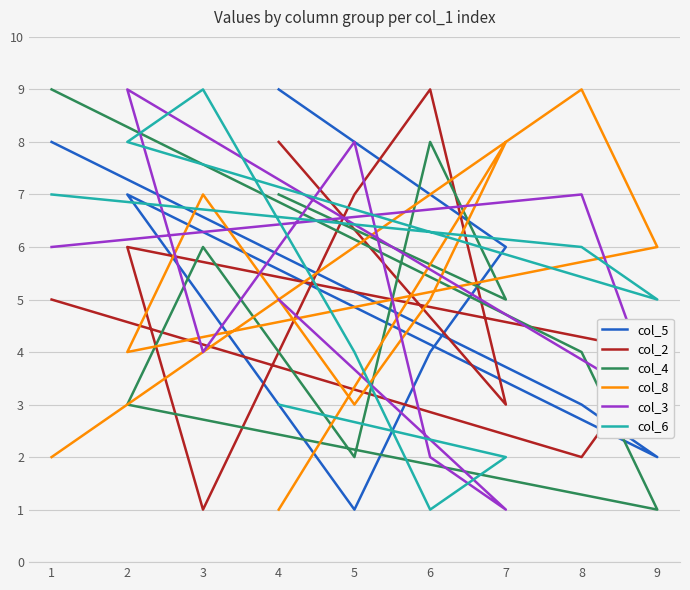

Which category has the lowest value in the col_3 series?

7